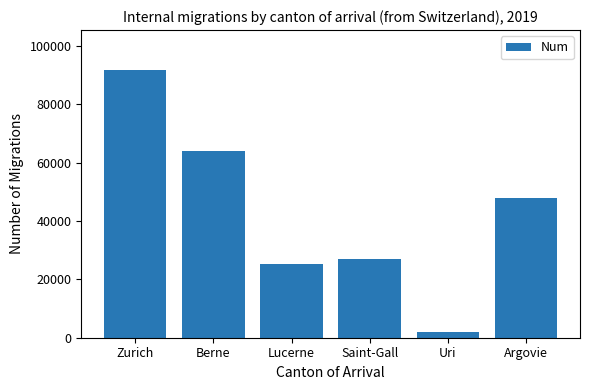

What is the value of the 6th bar from the left?

48000